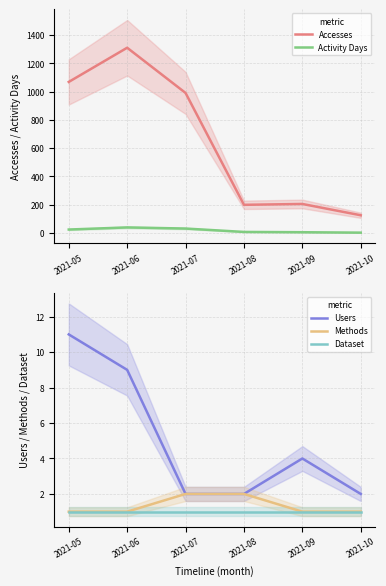

How many lines are shown in the chart?

5